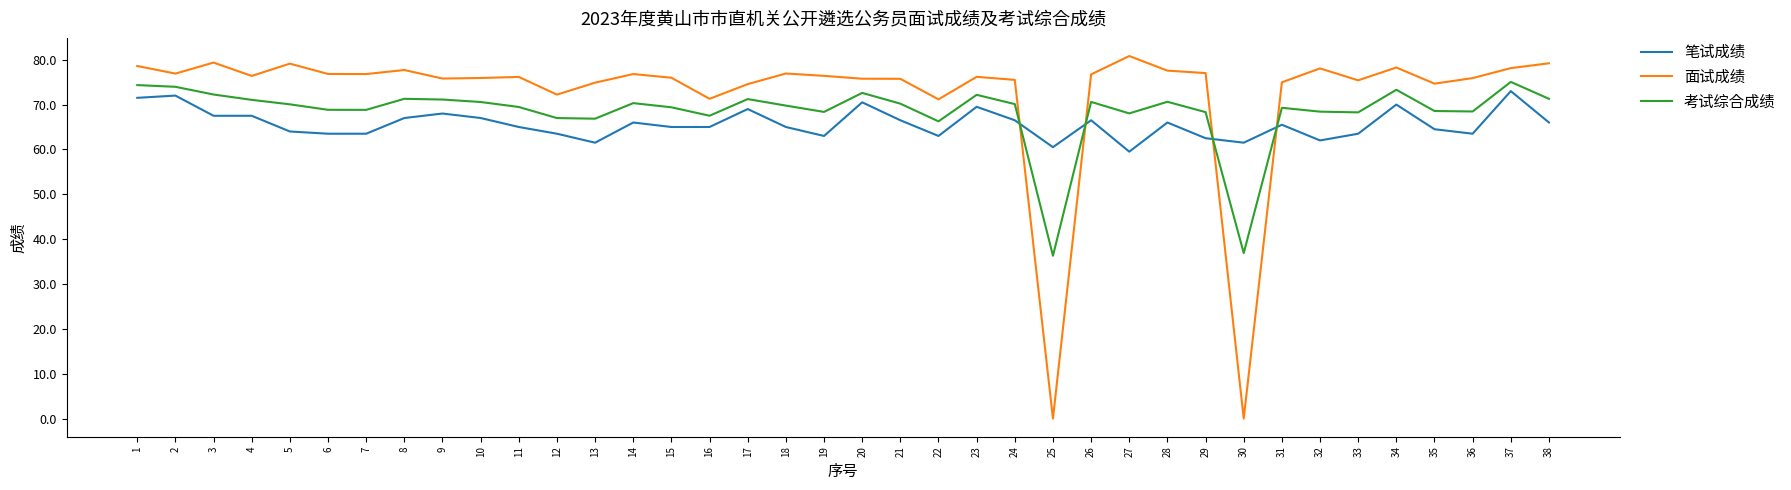

What is the minimum value for 笔试成绩?

59.5